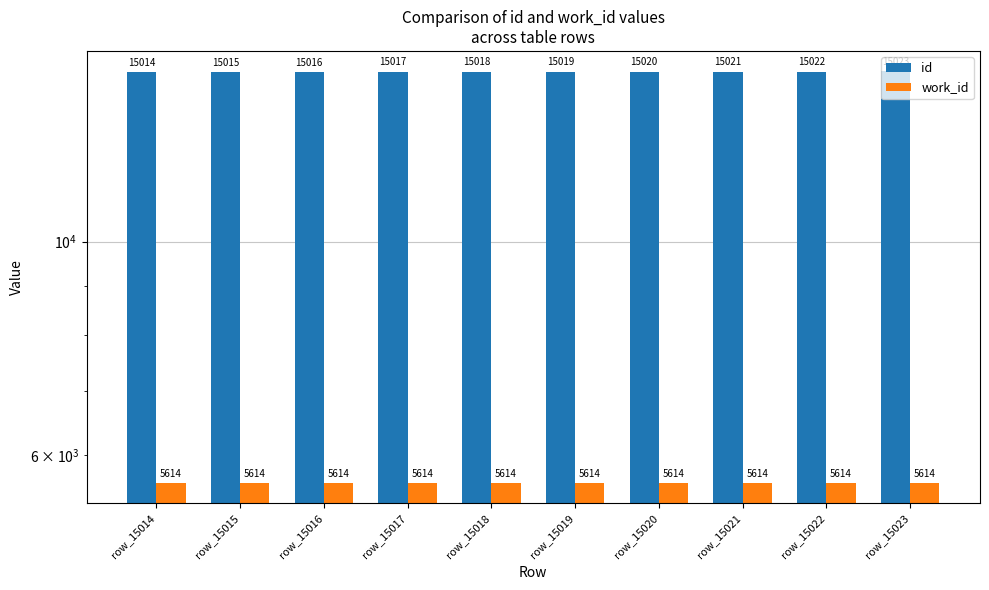

Reading left to right, what are all the values shown in this chart?

id: 15014	15015	15016	15017	15018	15019	15020	15021	15022	15023
work_id: 5614	5614	5614	5614	5614	5614	5614	5614	5614	5614